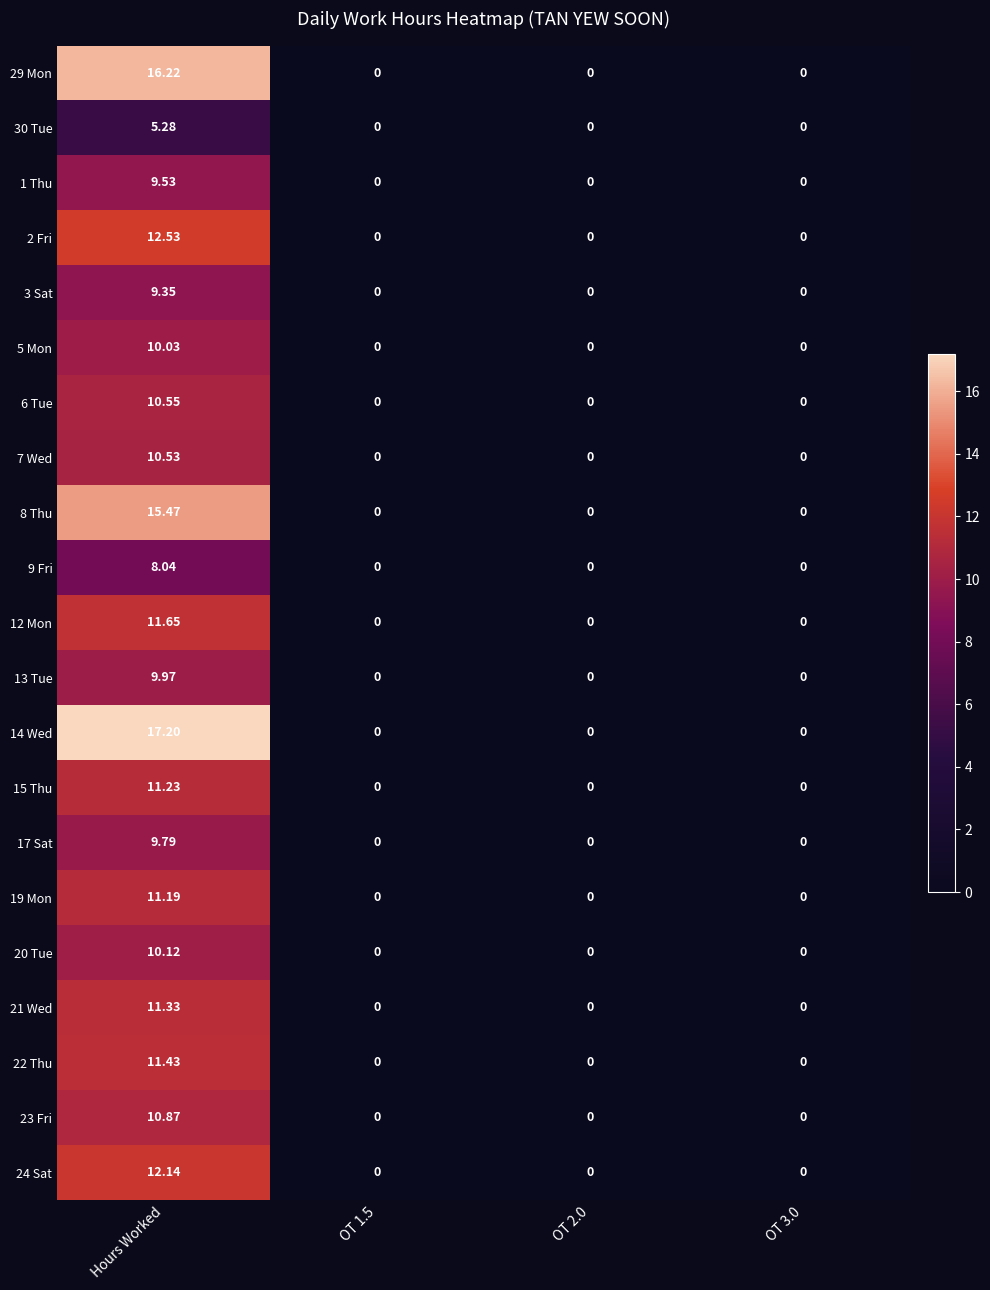

Count the number of categories in the chart.

4